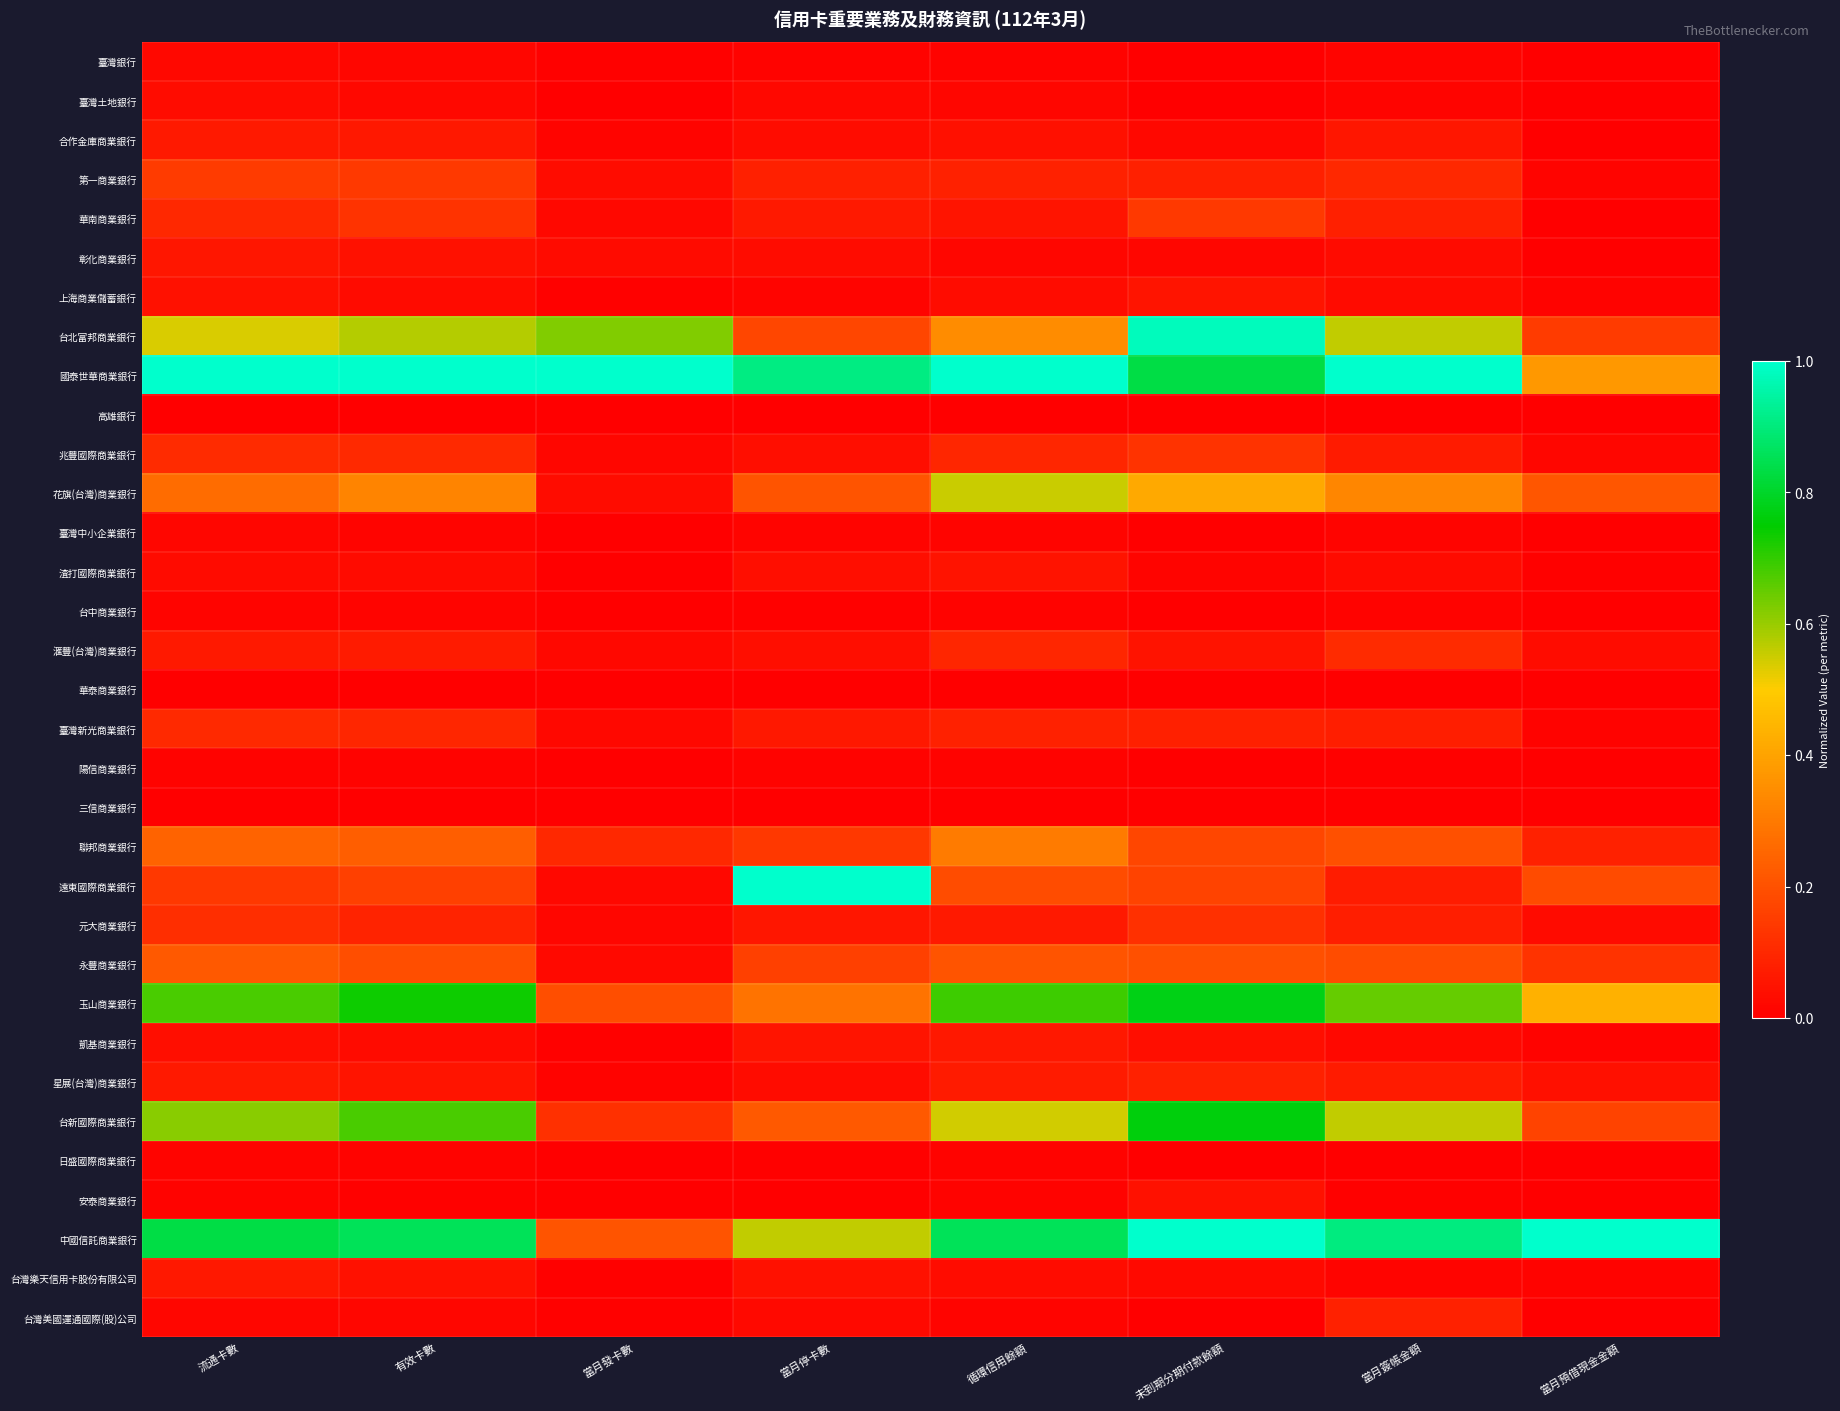

Reading left to right, what are all the values shown in this chart?

臺灣銀行: 流通卡數=0.0	有效卡數=0.0	當月發卡數=0.0	當月停卡數=0.0	循環信用餘額=0.0	未到期分期付款餘額=0.0	當月簽帳金額=0.0	當月預借現金金額=0.0
臺灣土地銀行: 流通卡數=0.0	有效卡數=0.0	當月發卡數=0.0	當月停卡數=0.0	循環信用餘額=0.0	未到期分期付款餘額=0.0	當月簽帳金額=0.0	當月預借現金金額=0.0
合作金庫商業銀行: 流通卡數=0.1	有效卡數=0.1	當月發卡數=0.0	當月停卡數=0.0	循環信用餘額=0.0	未到期分期付款餘額=0.0	當月簽帳金額=0.1	當月預借現金金額=0.0
第一商業銀行: 流通卡數=0.1	有效卡數=0.1	當月發卡數=0.0	當月停卡數=0.1	循環信用餘額=0.1	未到期分期付款餘額=0.1	當月簽帳金額=0.1	當月預借現金金額=0.0
華南商業銀行: 流通卡數=0.1	有效卡數=0.1	當月發卡數=0.0	當月停卡數=0.1	循環信用餘額=0.1	未到期分期付款餘額=0.1	當月簽帳金額=0.1	當月預借現金金額=0.0
彰化商業銀行: 流通卡數=0.1	有效卡數=0.0	當月發卡數=0.0	當月停卡數=0.0	循環信用餘額=0.0	未到期分期付款餘額=0.0	當月簽帳金額=0.0	當月預借現金金額=0.0
上海商業儲蓄銀行: 流通卡數=0.0	有效卡數=0.0	當月發卡數=0.0	當月停卡數=0.0	循環信用餘額=0.0	未到期分期付款餘額=0.1	當月簽帳金額=0.0	當月預借現金金額=0.0
台北富邦商業銀行: 流通卡數=0.5	有效卡數=0.6	當月發卡數=0.6	當月停卡數=0.2	循環信用餘額=0.3	未到期分期付款餘額=1.0	當月簽帳金額=0.6	當月預借現金金額=0.1
國泰世華商業銀行: 流通卡數=1.0	有效卡數=1.0	當月發卡數=1.0	當月停卡數=0.9	循環信用餘額=1.0	未到期分期付款餘額=0.8	當月簽帳金額=1.0	當月預借現金金額=0.4
高雄銀行: 流通卡數=0.0	有效卡數=0.0	當月發卡數=0.0	當月停卡數=0.0	循環信用餘額=0.0	未到期分期付款餘額=0.0	當月簽帳金額=0.0	當月預借現金金額=0.0
兆豐國際商業銀行: 流通卡數=0.1	有效卡數=0.1	當月發卡數=0.0	當月停卡數=0.0	循環信用餘額=0.1	未到期分期付款餘額=0.1	當月簽帳金額=0.1	當月預借現金金額=0.0
花旗(台灣)商業銀行: 流通卡數=0.3	有效卡數=0.3	當月發卡數=0.0	當月停卡數=0.2	循環信用餘額=0.6	未到期分期付款餘額=0.4	當月簽帳金額=0.3	當月預借現金金額=0.2
臺灣中小企業銀行: 流通卡數=0.0	有效卡數=0.0	當月發卡數=0.0	當月停卡數=0.0	循環信用餘額=0.0	未到期分期付款餘額=0.0	當月簽帳金額=0.0	當月預借現金金額=0.0
渣打國際商業銀行: 流通卡數=0.0	有效卡數=0.0	當月發卡數=0.0	當月停卡數=0.0	循環信用餘額=0.0	未到期分期付款餘額=0.0	當月簽帳金額=0.0	當月預借現金金額=0.0
台中商業銀行: 流通卡數=0.0	有效卡數=0.0	當月發卡數=0.0	當月停卡數=0.0	循環信用餘額=0.0	未到期分期付款餘額=0.0	當月簽帳金額=0.0	當月預借現金金額=0.0
滙豐(台灣)商業銀行: 流通卡數=0.1	有效卡數=0.1	當月發卡數=0.0	當月停卡數=0.0	循環信用餘額=0.1	未到期分期付款餘額=0.1	當月簽帳金額=0.1	當月預借現金金額=0.0
華泰商業銀行: 流通卡數=0.0	有效卡數=0.0	當月發卡數=0.0	當月停卡數=0.0	循環信用餘額=0.0	未到期分期付款餘額=0.0	當月簽帳金額=0.0	當月預借現金金額=0.0
臺灣新光商業銀行: 流通卡數=0.1	有效卡數=0.1	當月發卡數=0.0	當月停卡數=0.1	循環信用餘額=0.1	未到期分期付款餘額=0.1	當月簽帳金額=0.1	當月預借現金金額=0.0
陽信商業銀行: 流通卡數=0.0	有效卡數=0.0	當月發卡數=0.0	當月停卡數=0.0	循環信用餘額=0.0	未到期分期付款餘額=0.0	當月簽帳金額=0.0	當月預借現金金額=0.0
三信商業銀行: 流通卡數=0.0	有效卡數=0.0	當月發卡數=0.0	當月停卡數=0.0	循環信用餘額=0.0	未到期分期付款餘額=0.0	當月簽帳金額=0.0	當月預借現金金額=0.0
聯邦商業銀行: 流通卡數=0.2	有效卡數=0.2	當月發卡數=0.1	當月停卡數=0.1	循環信用餘額=0.3	未到期分期付款餘額=0.2	當月簽帳金額=0.2	當月預借現金金額=0.1
遠東國際商業銀行: 流通卡數=0.1	有效卡數=0.2	當月發卡數=0.0	當月停卡數=1.0	循環信用餘額=0.2	未到期分期付款餘額=0.2	當月簽帳金額=0.1	當月預借現金金額=0.2
元大商業銀行: 流通卡數=0.1	有效卡數=0.1	當月發卡數=0.0	當月停卡數=0.1	循環信用餘額=0.1	未到期分期付款餘額=0.1	當月簽帳金額=0.1	當月預借現金金額=0.0
永豐商業銀行: 流通卡數=0.2	有效卡數=0.2	當月發卡數=0.0	當月停卡數=0.2	循環信用餘額=0.2	未到期分期付款餘額=0.2	當月簽帳金額=0.2	當月預借現金金額=0.1
玉山商業銀行: 流通卡數=0.7	有效卡數=0.7	當月發卡數=0.2	當月停卡數=0.3	循環信用餘額=0.7	未到期分期付款餘額=0.8	當月簽帳金額=0.7	當月預借現金金額=0.4
凱基商業銀行: 流通卡數=0.0	有效卡數=0.0	當月發卡數=0.0	當月停卡數=0.1	循環信用餘額=0.1	未到期分期付款餘額=0.0	當月簽帳金額=0.0	當月預借現金金額=0.0
星展(台灣)商業銀行: 流通卡數=0.1	有效卡數=0.1	當月發卡數=0.0	當月停卡數=0.0	循環信用餘額=0.1	未到期分期付款餘額=0.1	當月簽帳金額=0.1	當月預借現金金額=0.0
台新國際商業銀行: 流通卡數=0.6	有效卡數=0.7	當月發卡數=0.1	當月停卡數=0.2	循環信用餘額=0.5	未到期分期付款餘額=0.8	當月簽帳金額=0.6	當月預借現金金額=0.2
日盛國際商業銀行: 流通卡數=0.0	有效卡數=0.0	當月發卡數=0.0	當月停卡數=0.0	循環信用餘額=0.0	未到期分期付款餘額=0.0	當月簽帳金額=0.0	當月預借現金金額=0.0
安泰商業銀行: 流通卡數=0.0	有效卡數=0.0	當月發卡數=0.0	當月停卡數=0.0	循環信用餘額=0.0	未到期分期付款餘額=0.0	當月簽帳金額=0.0	當月預借現金金額=0.0
中國信託商業銀行: 流通卡數=0.8	有效卡數=0.9	當月發卡數=0.2	當月停卡數=0.6	循環信用餘額=0.9	未到期分期付款餘額=1.0	當月簽帳金額=0.9	當月預借現金金額=1.0
台灣樂天信用卡股份有限公司: 流通卡數=0.1	有效卡數=0.0	當月發卡數=0.0	當月停卡數=0.0	循環信用餘額=0.0	未到期分期付款餘額=0.0	當月簽帳金額=0.0	當月預借現金金額=0.0
台灣美國運通國際(股)公司: 流通卡數=0.0	有效卡數=0.0	當月發卡數=0.0	當月停卡數=0.0	循環信用餘額=0.0	未到期分期付款餘額=0.0	當月簽帳金額=0.1	當月預借現金金額=0.0